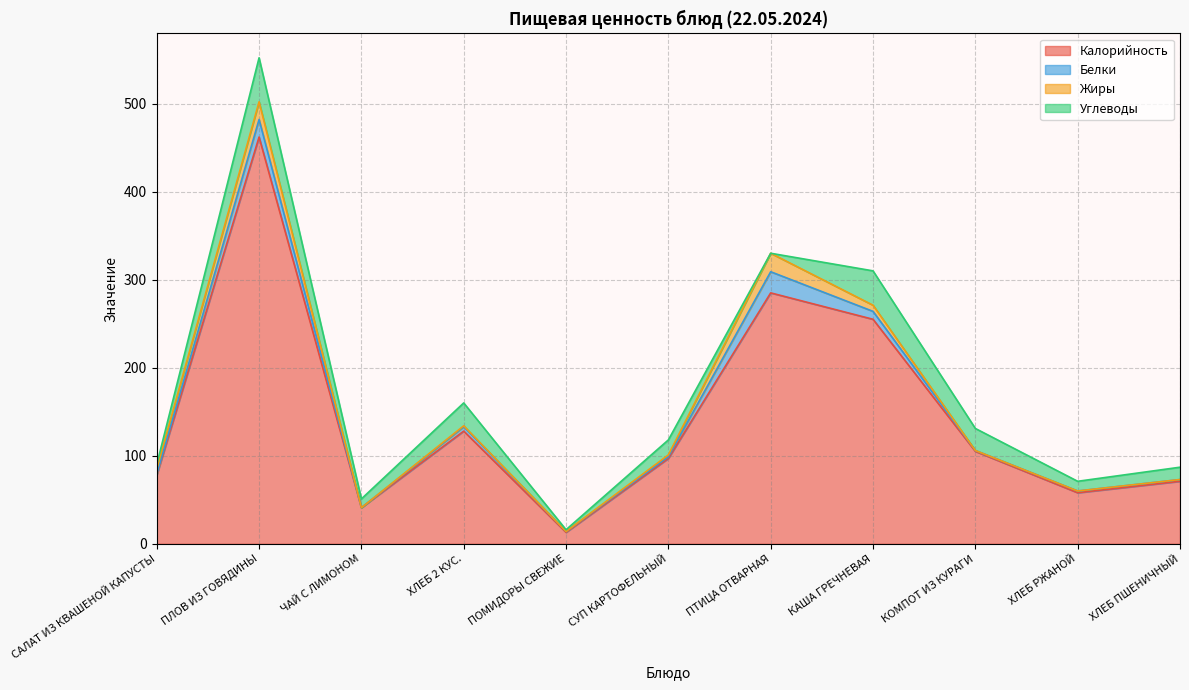

True or false: Белки has a value of 2 at ХЛЕБ ПШЕНИЧНЫЙ.

True